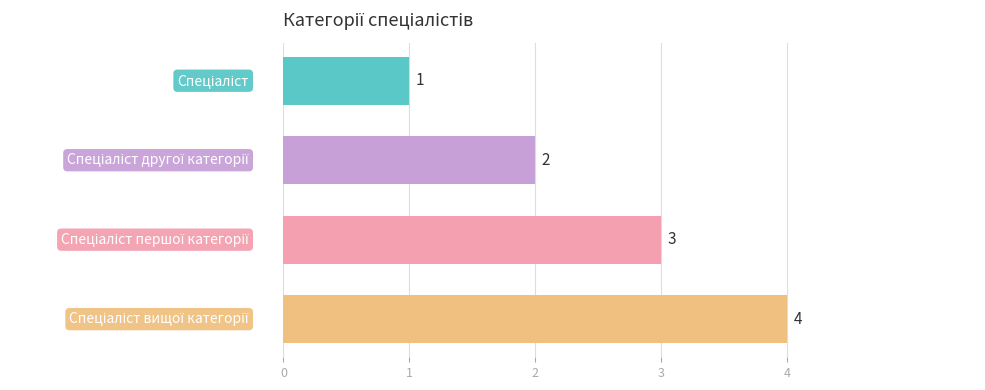

How many bars are there in total?

4